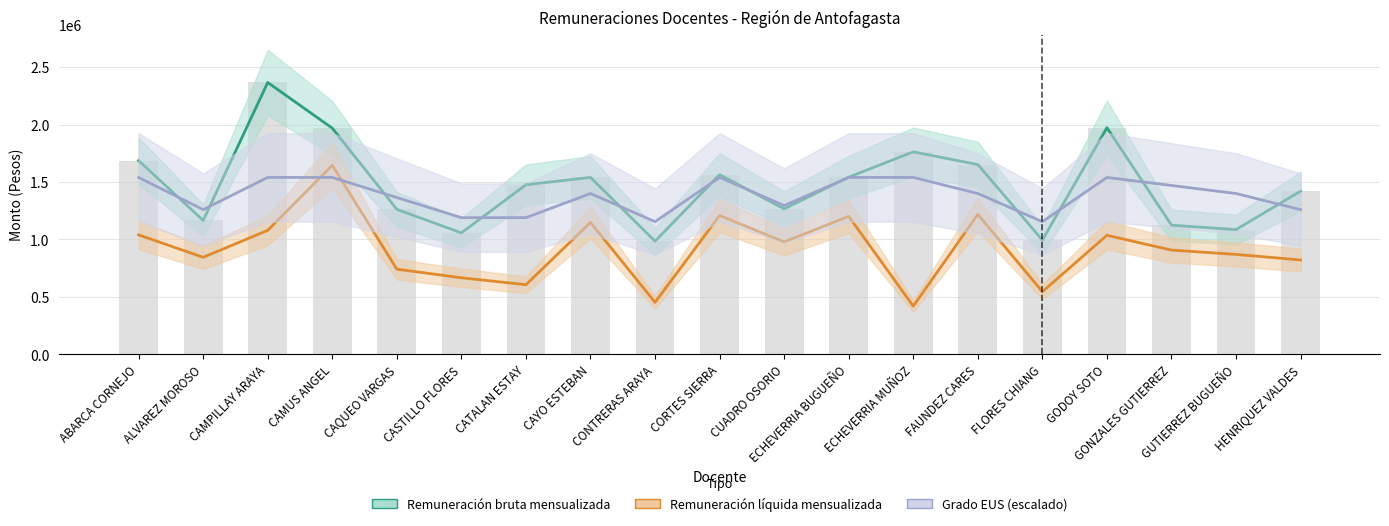

Which label corresponds to the largest value in the chart?

CAMPILLAY ARAYA